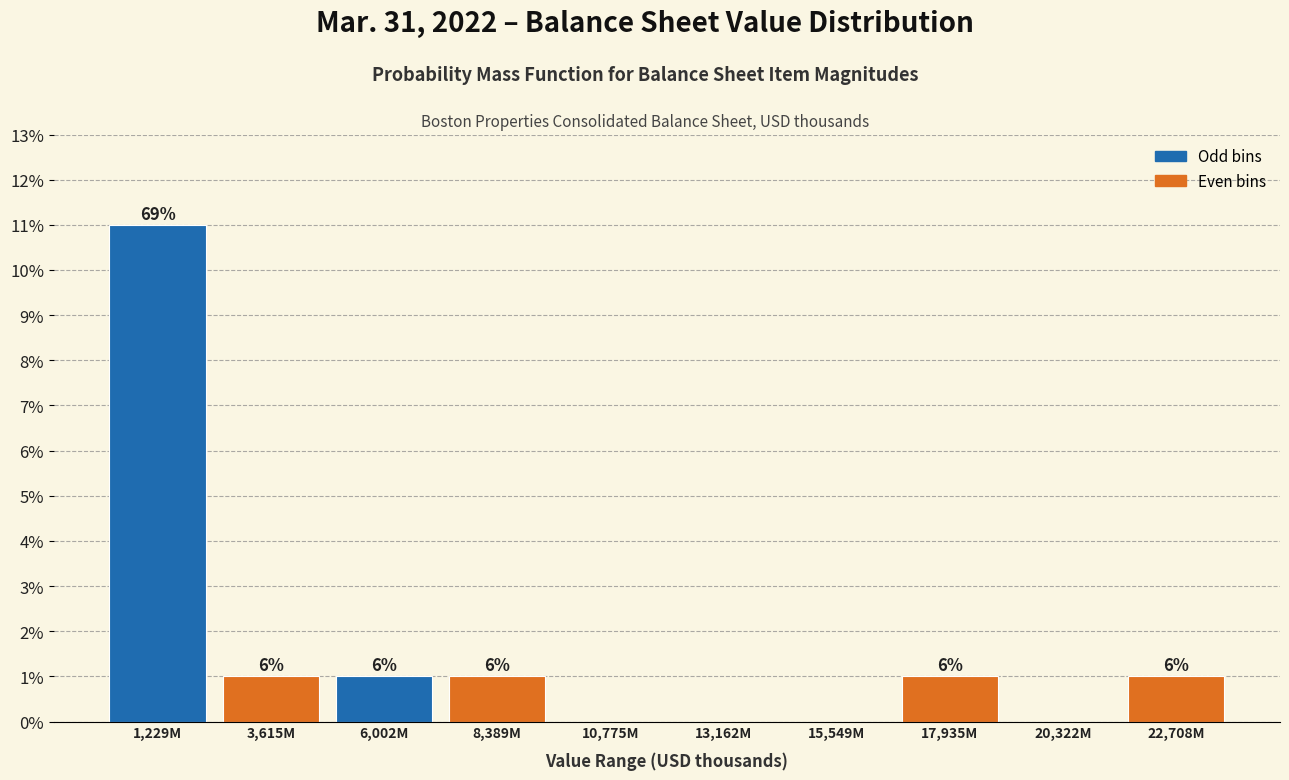

Are the bars horizontal?

No